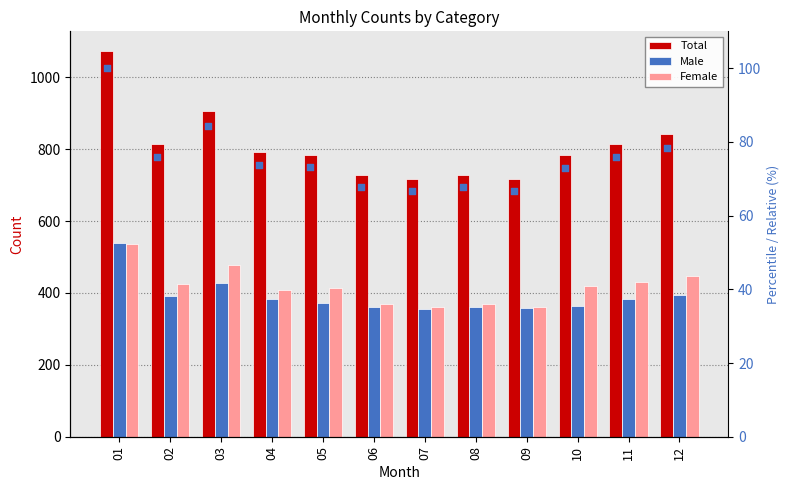

Which series has the largest total across all categories?

Total